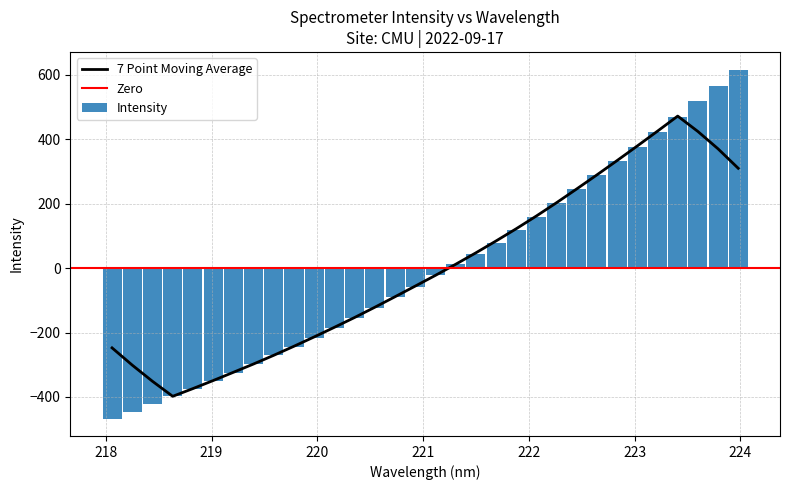

What is the change in value from 218.6332 to 218.8244?

+22.1